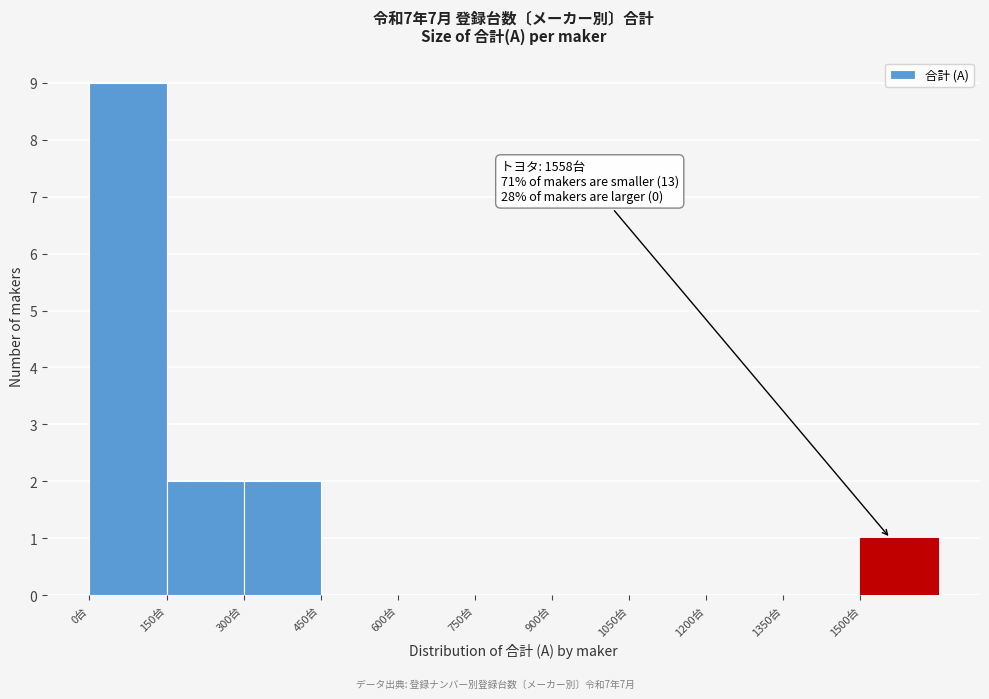

Which range on the x-axis has the tallest bar?

0 to 150